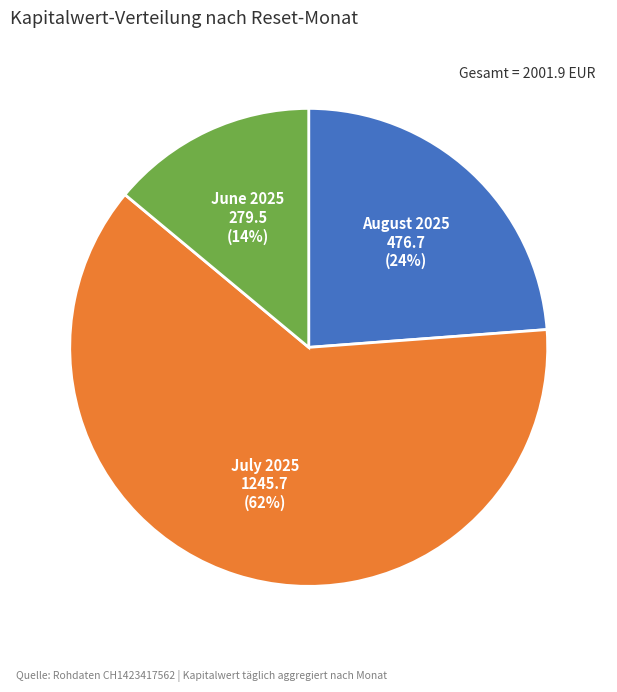

To the nearest percent, what is the difference between the largest and smallest slice percentages?

48%